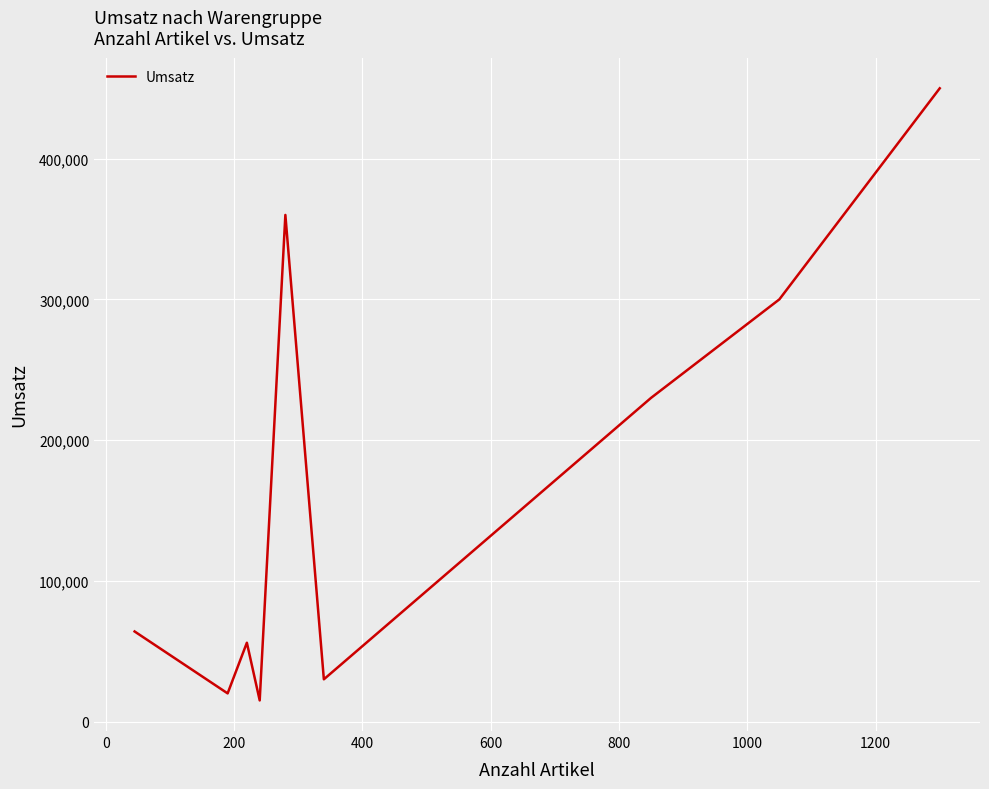

How many categories are shown in the chart?

9